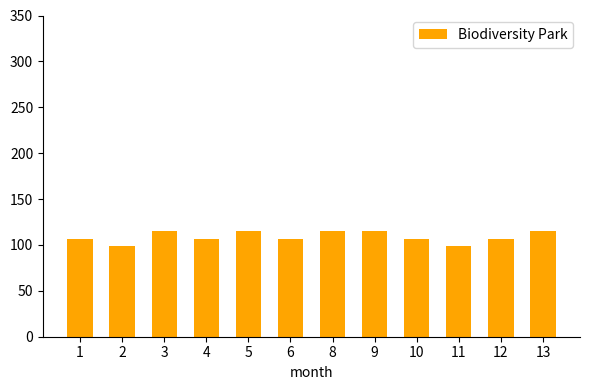

How many series are shown in this chart?

1